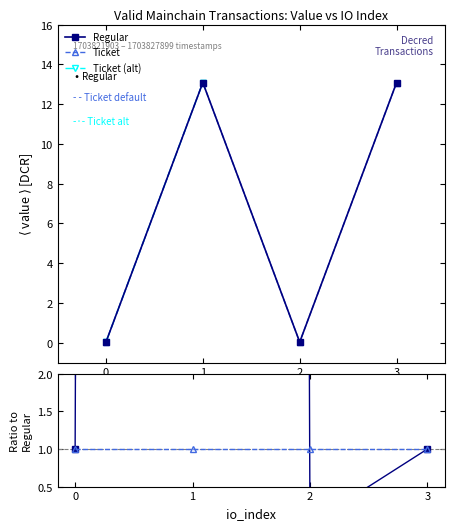

Reading left to right, what are all the values shown in this chart?

Regular: 0=0.0	1=13.1	2=0.0	3=13.1
Ticket: 0=0.0	1=13.1	2=0.0	3=13.1
Ticket (alt): 0=0.0	1=0.0	2=13.1	3=13.1
Ratio Regular/Ticket: 0=1.0	1=401.3	2=0.0	3=1.0
Ratio Ticket ref: 0=1.0	1=1.0	2=1.0	3=1.0